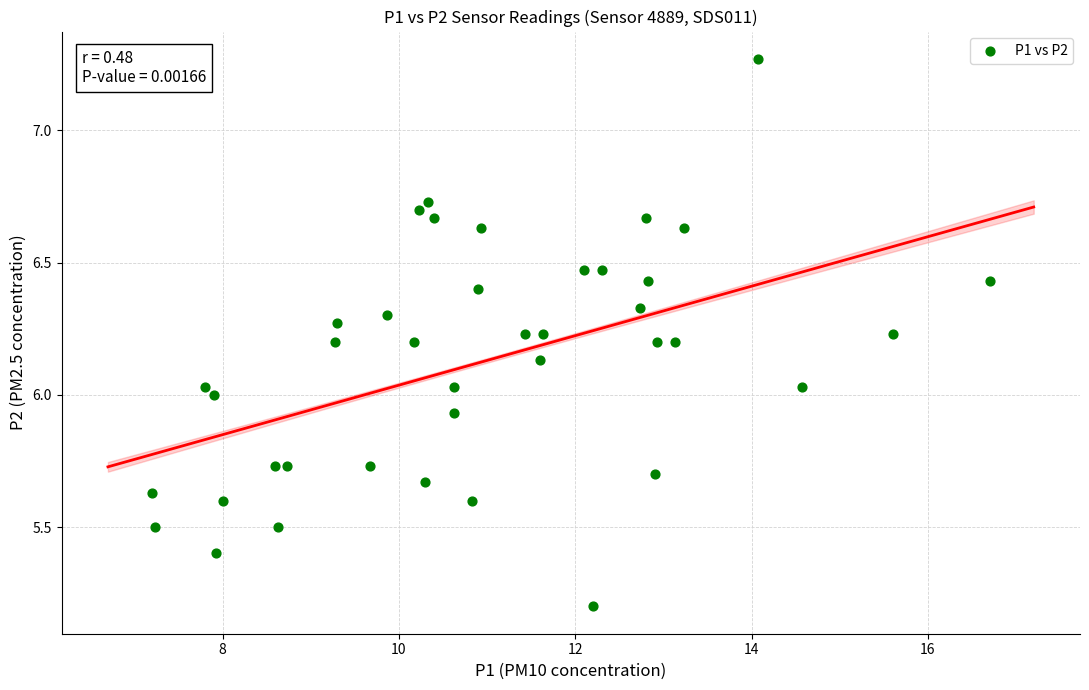

What is the range of Y values (max minus min)?

2.1